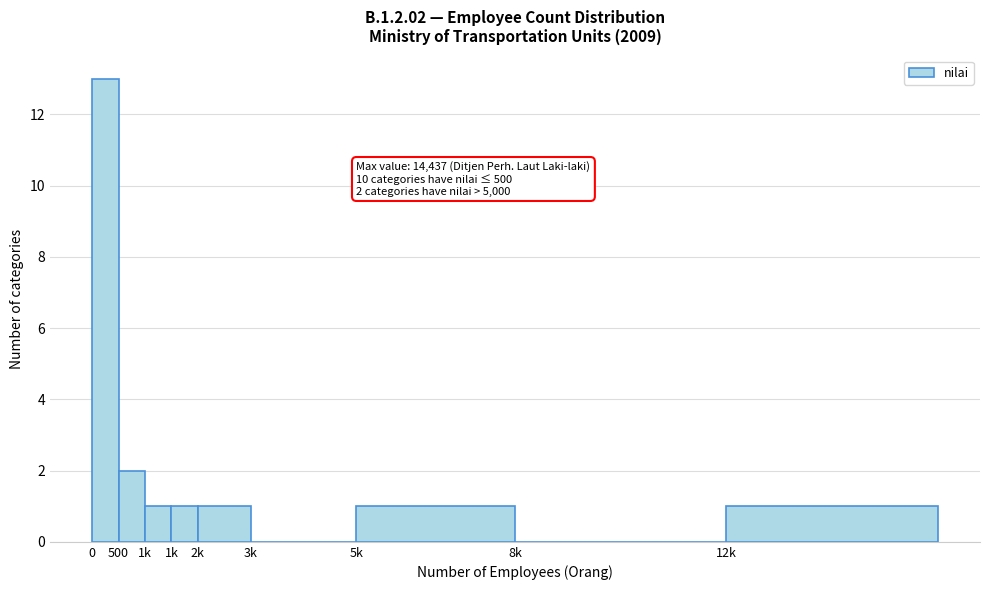

Count the number of data series in this chart.

1